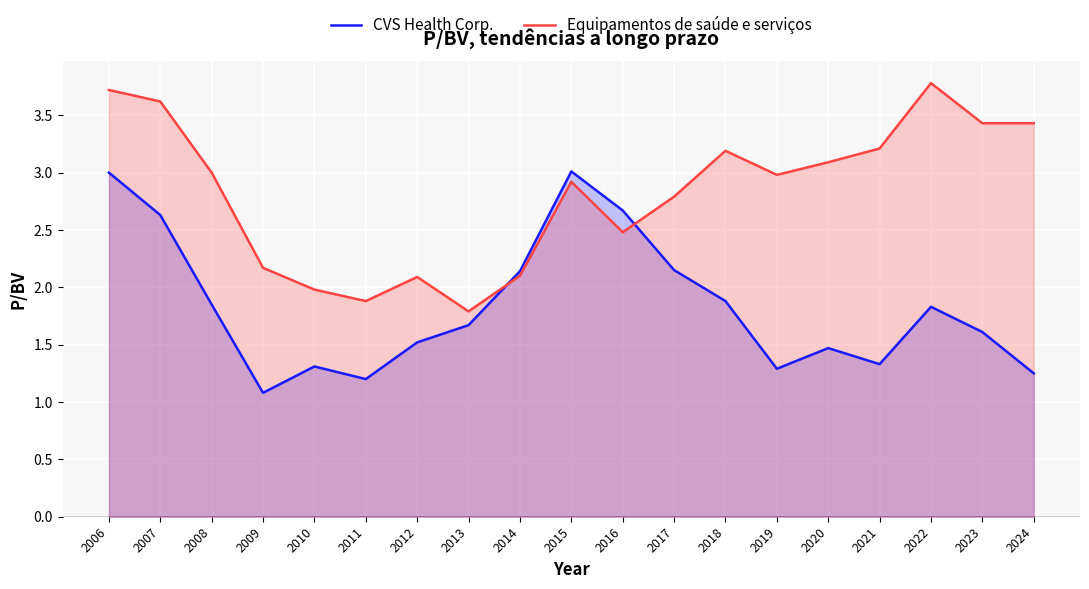

At which label does Equipamentos de saúde e serviços reach its peak?

2022